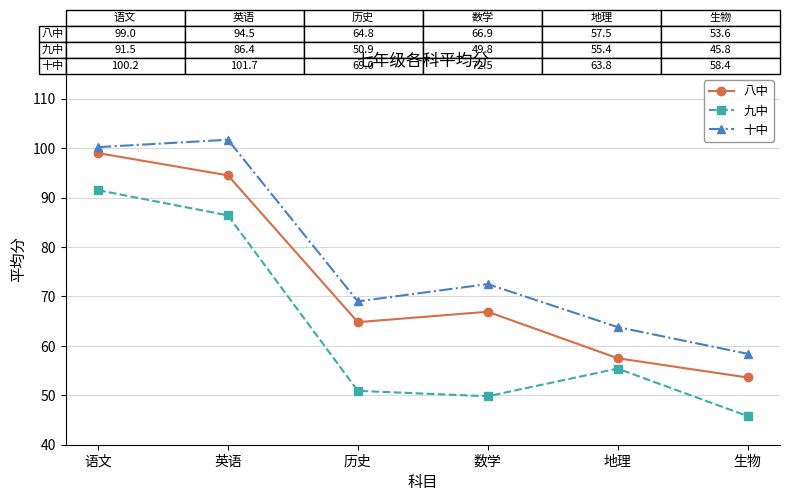

How many interior local peaks does the 十中 series have?

2